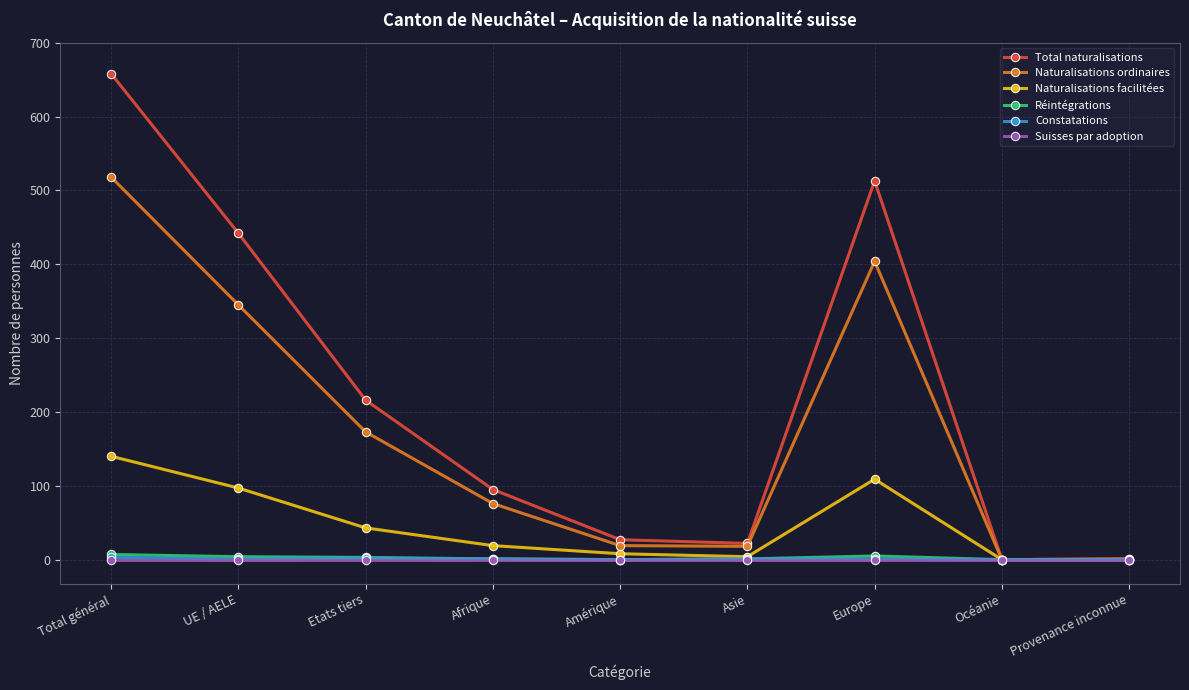

What is the maximum value for Total naturalisations?

658